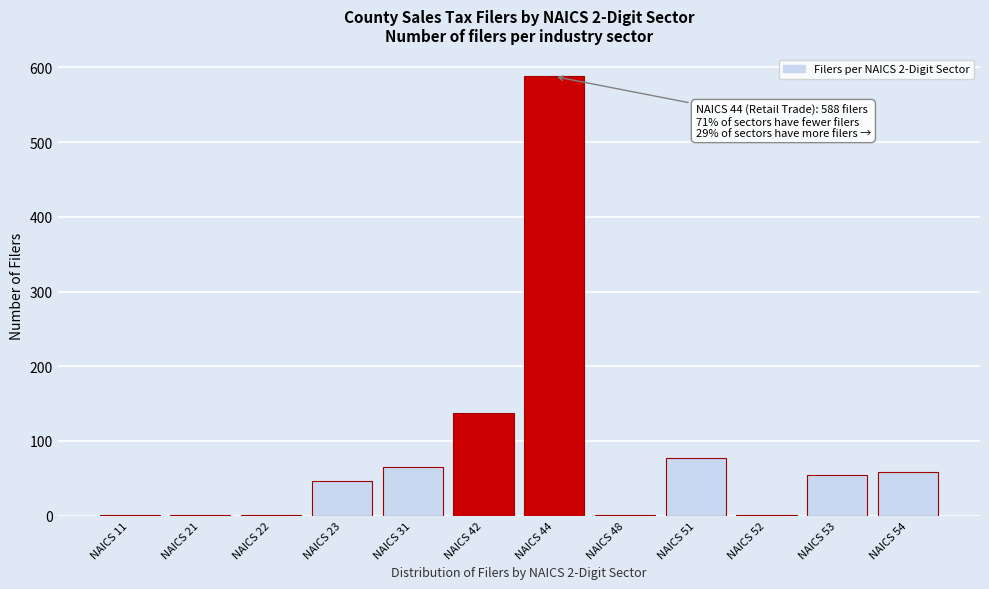

Reading right to left, what are all the values shown in this chart?

NAICS 54=58	NAICS 53=54	NAICS 52=1	NAICS 51=77	NAICS 48=1	NAICS 44=588	NAICS 42=137	NAICS 31=65	NAICS 23=46	NAICS 22=1	NAICS 21=1	NAICS 11=1